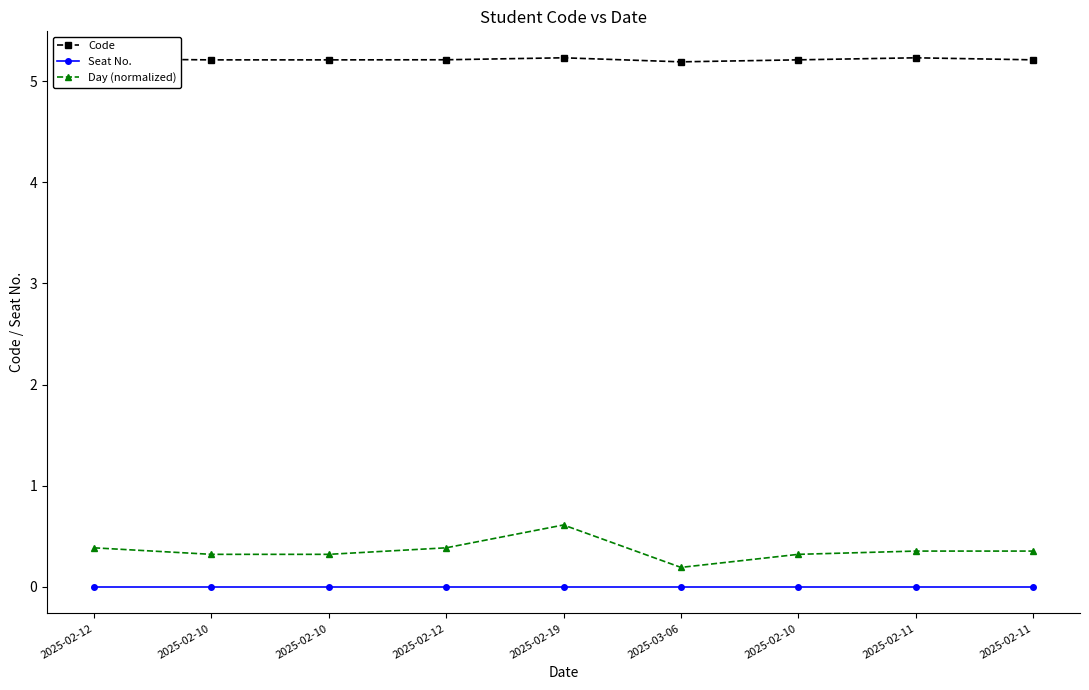

What is the difference between the maximum and minimum values in the Day (normalized) series?

0.4